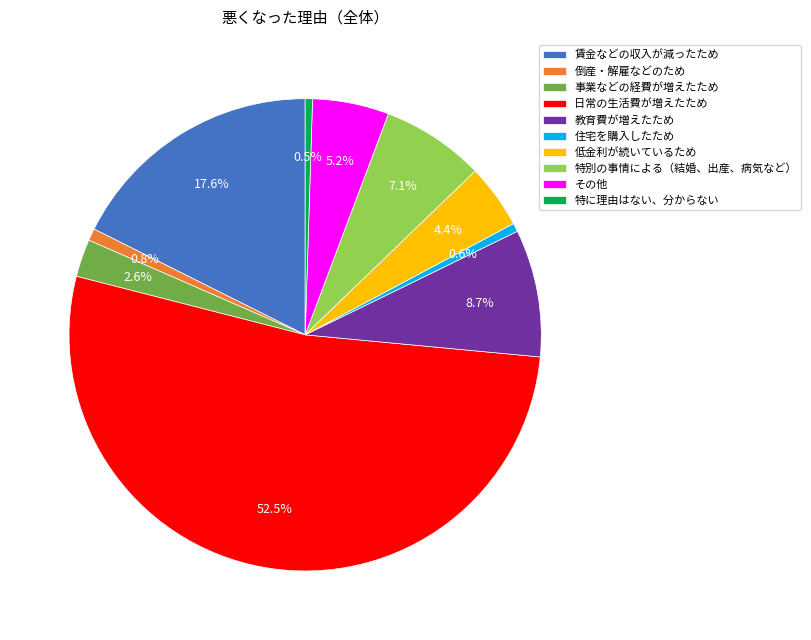

Which has a higher value, 倒産・解雇などのため or 賃金などの収入が減ったため?

賃金などの収入が減ったため